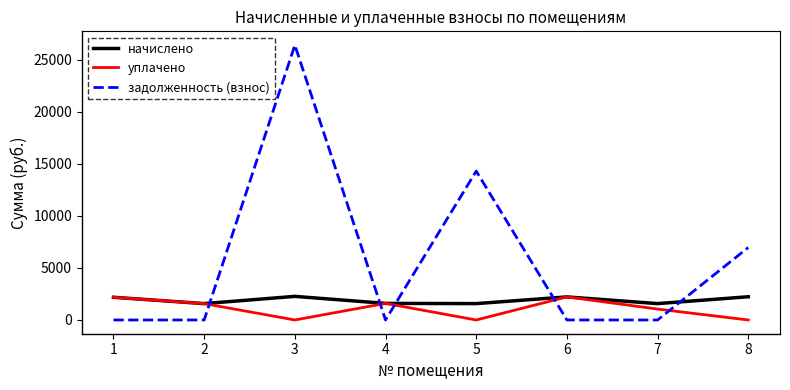

List the series in order of their overall mean, lowest first.

уплачено, начислено, задолженность (взнос)